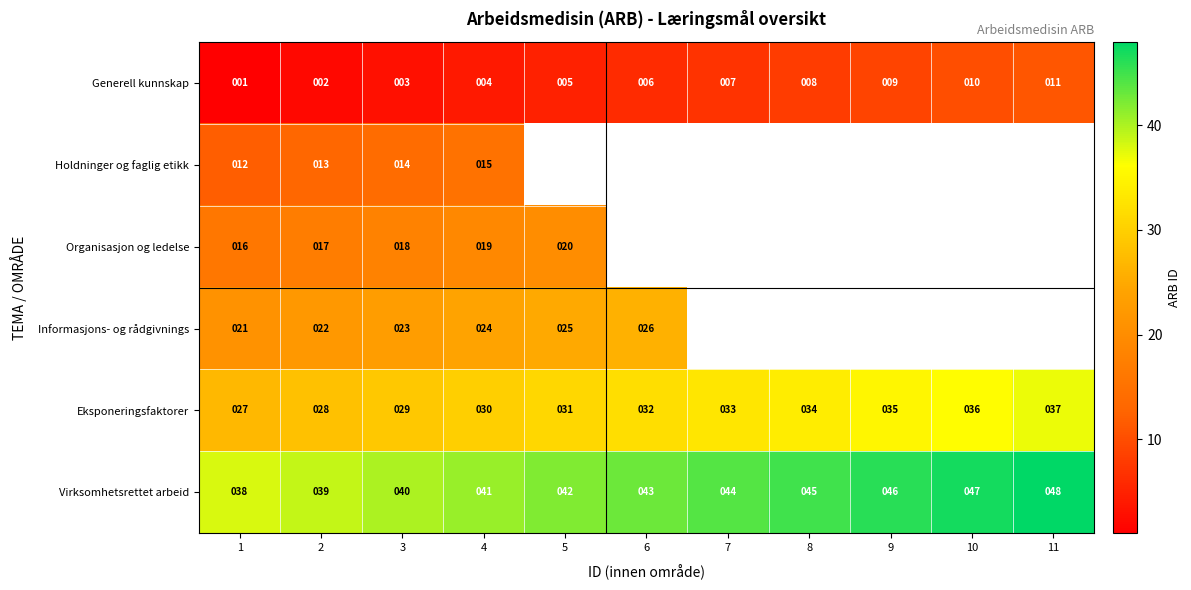

What is the total value across all series at 2?

121